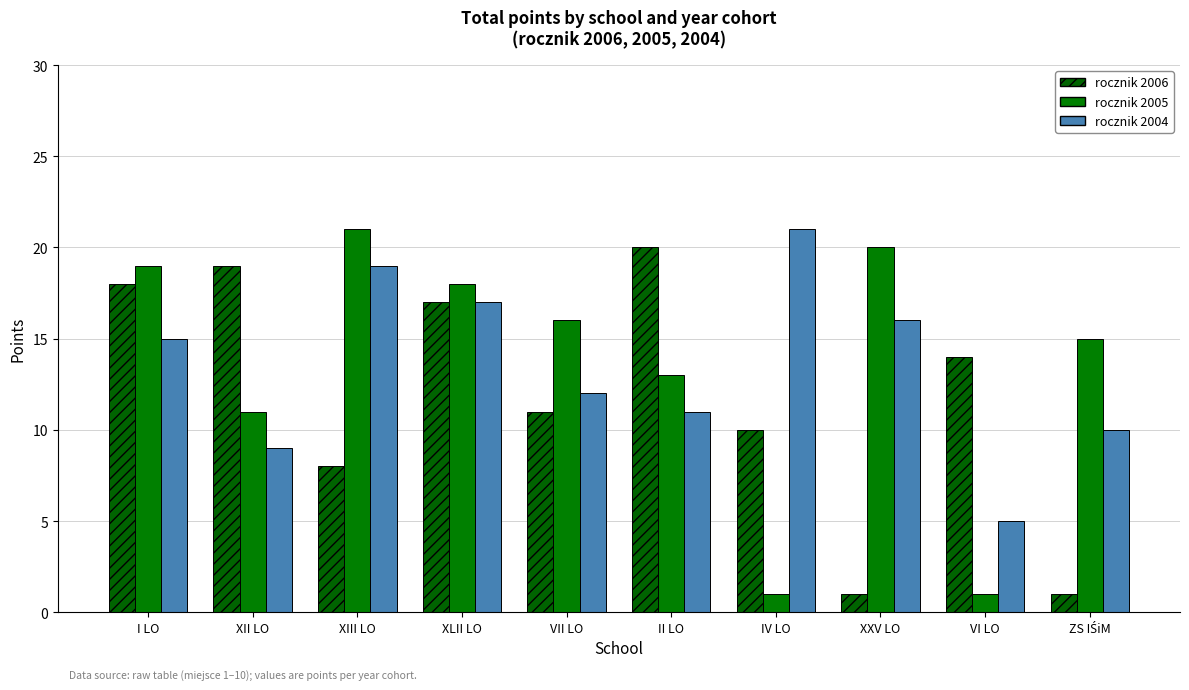

What is the sum of all rocznik 2006 values?

119